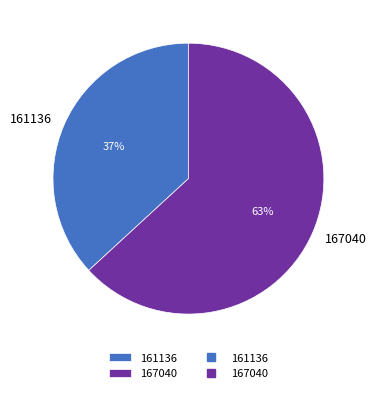

Between 167040 and 161136, which is larger?

167040